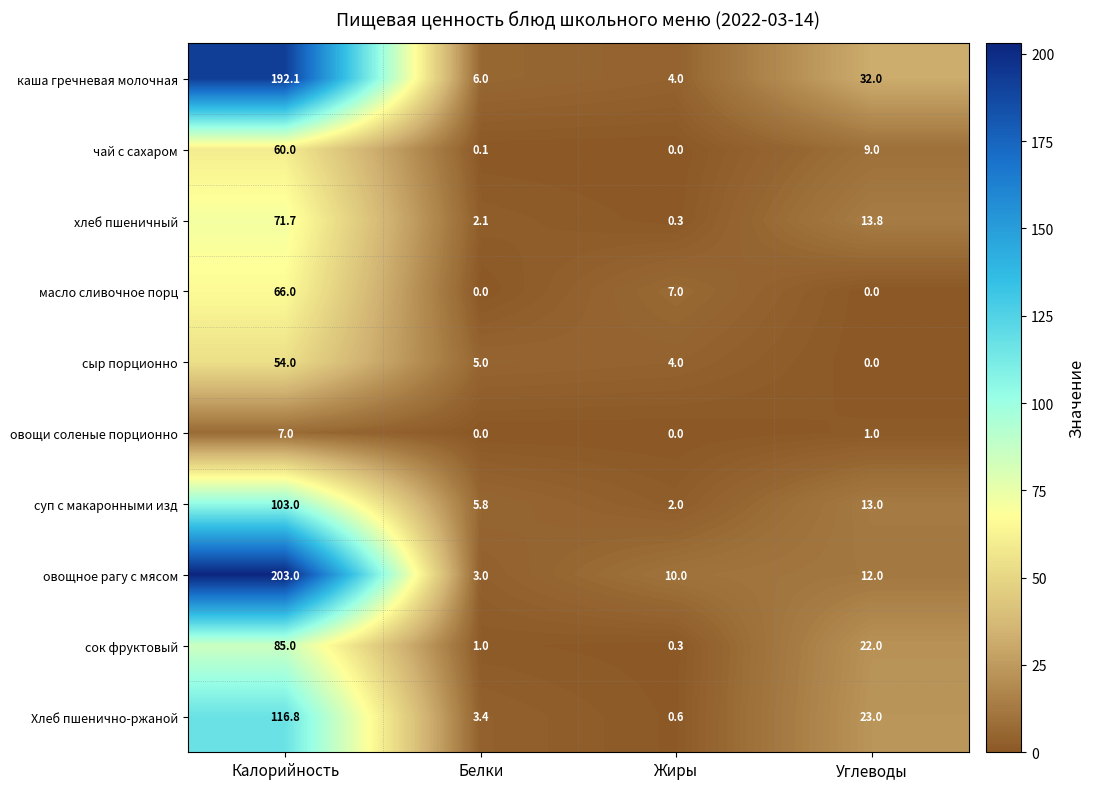

Which series has the largest total across all categories?

каша гречневая молочная